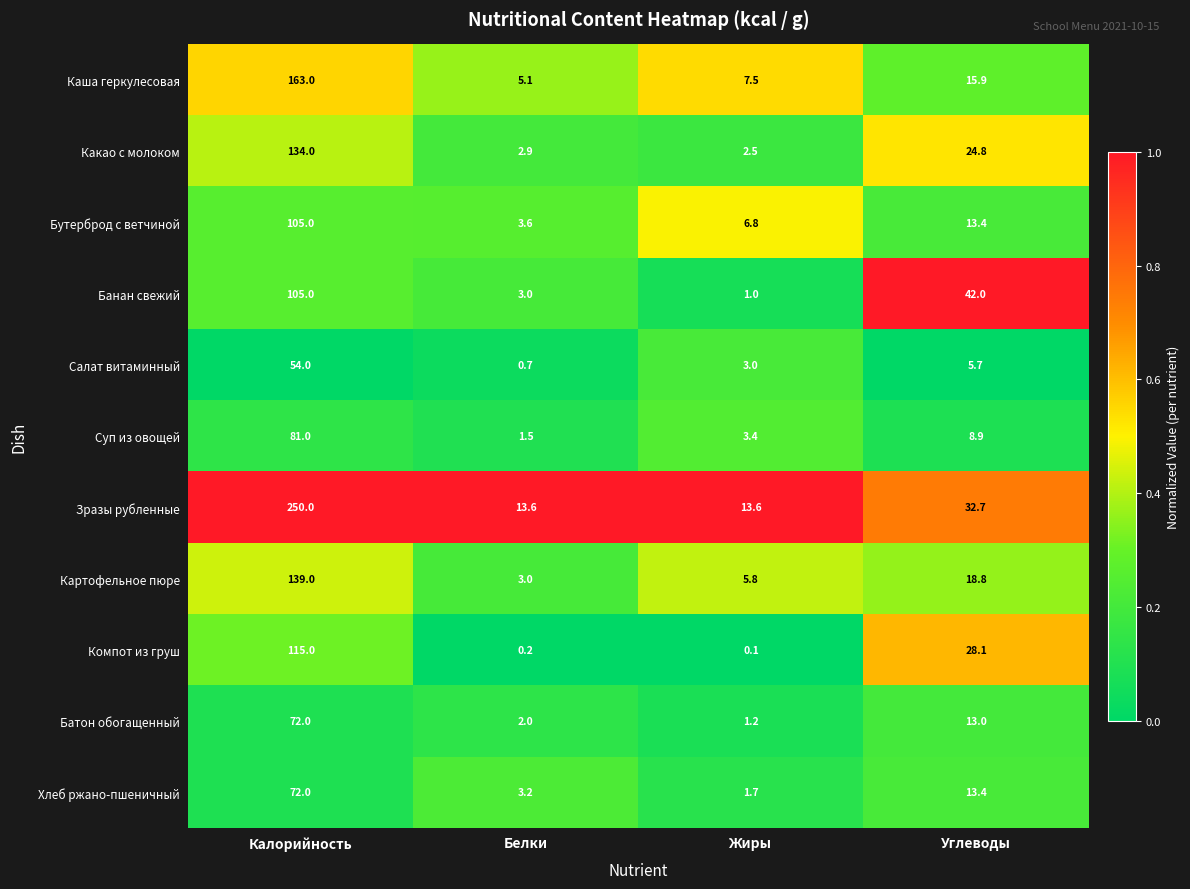

At how many categories does at least one series exceed 0?

4